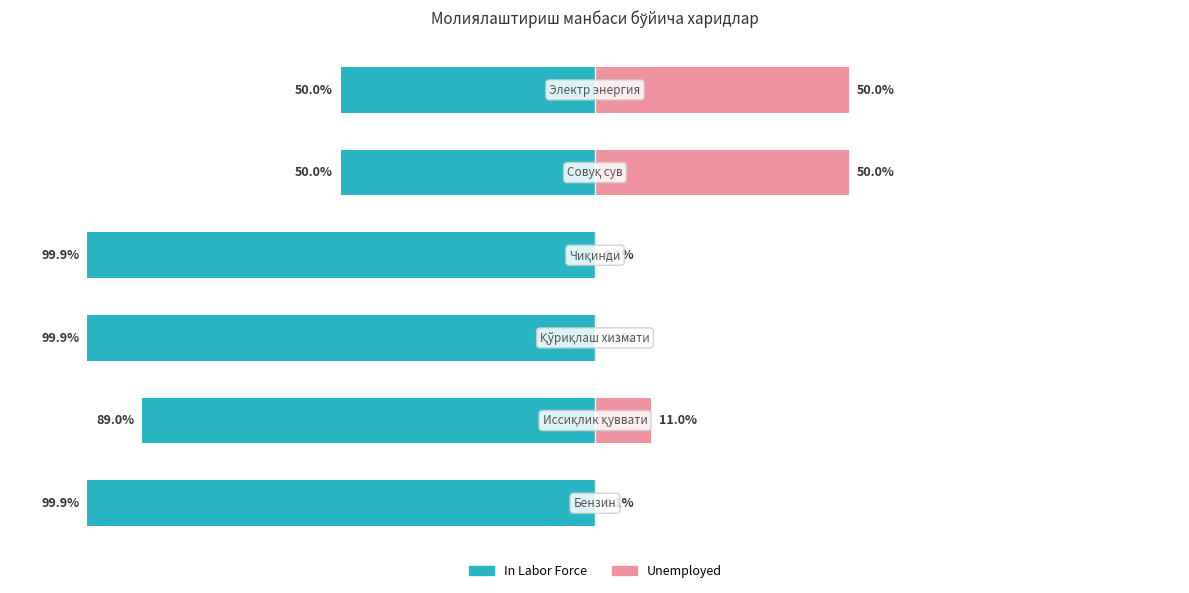

Reading left to right, what are all the values shown in this chart?

In Labor Force: 0=-99.9	1=-89.0	2=-99.9	3=-99.9	4=-50.0	5=-50.0
Unemployed: 0=0.1	1=11.0	2=0.1	3=0.1	4=50.0	5=50.0